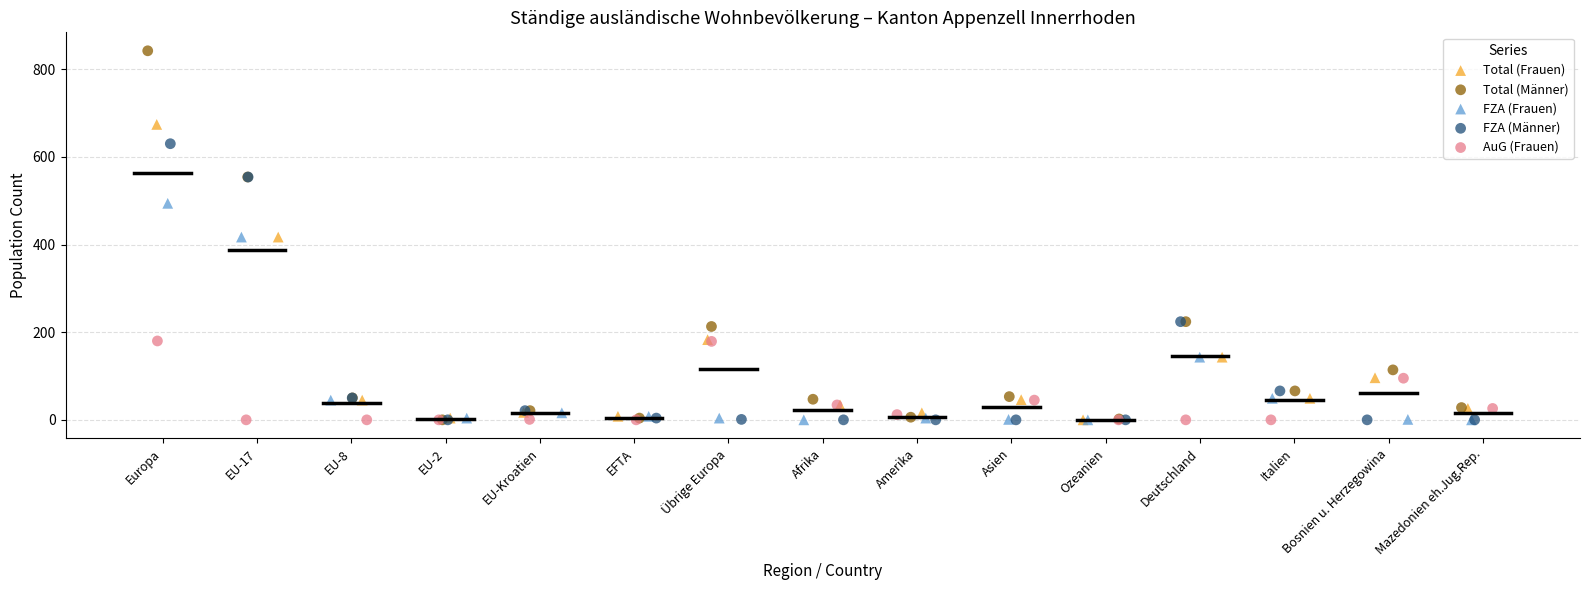

Which series contains the highest Y value?

Total (Männer)